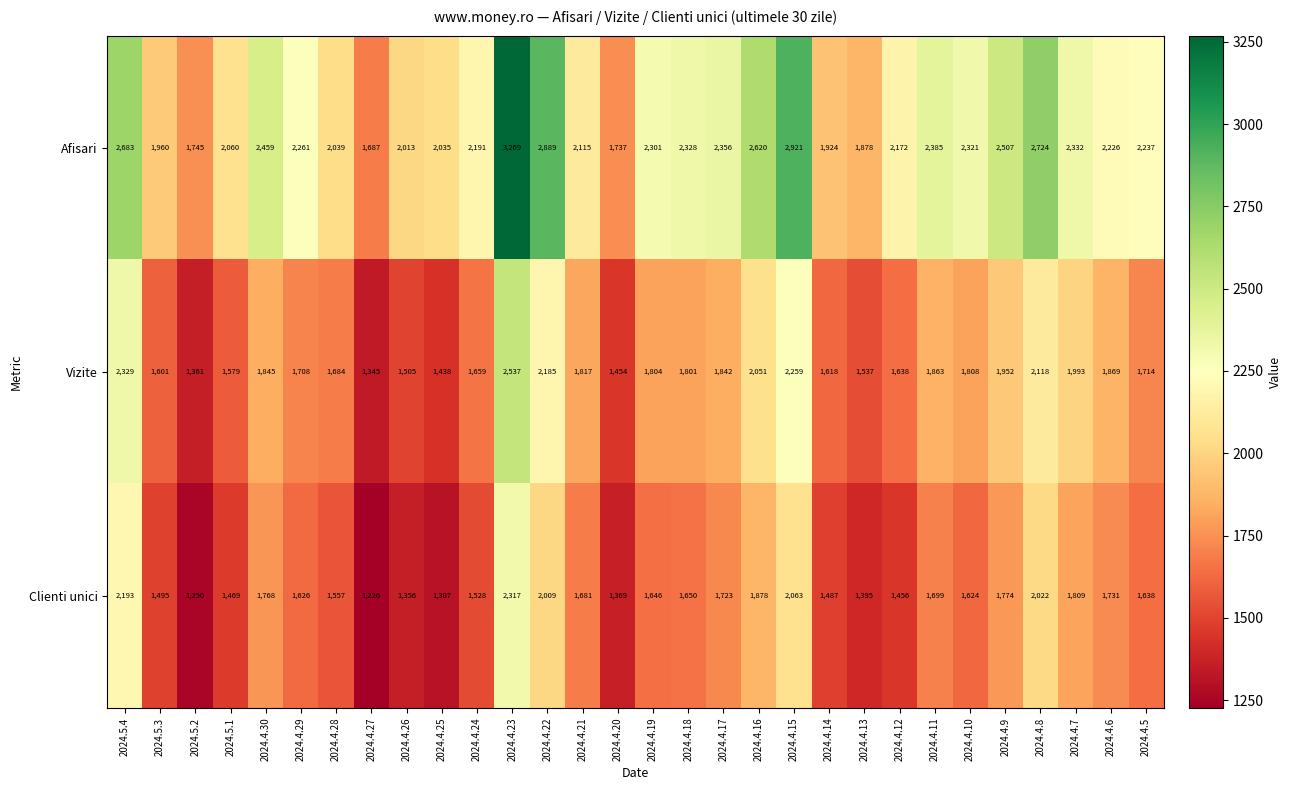

What is the maximum value shown in the chart?

3269